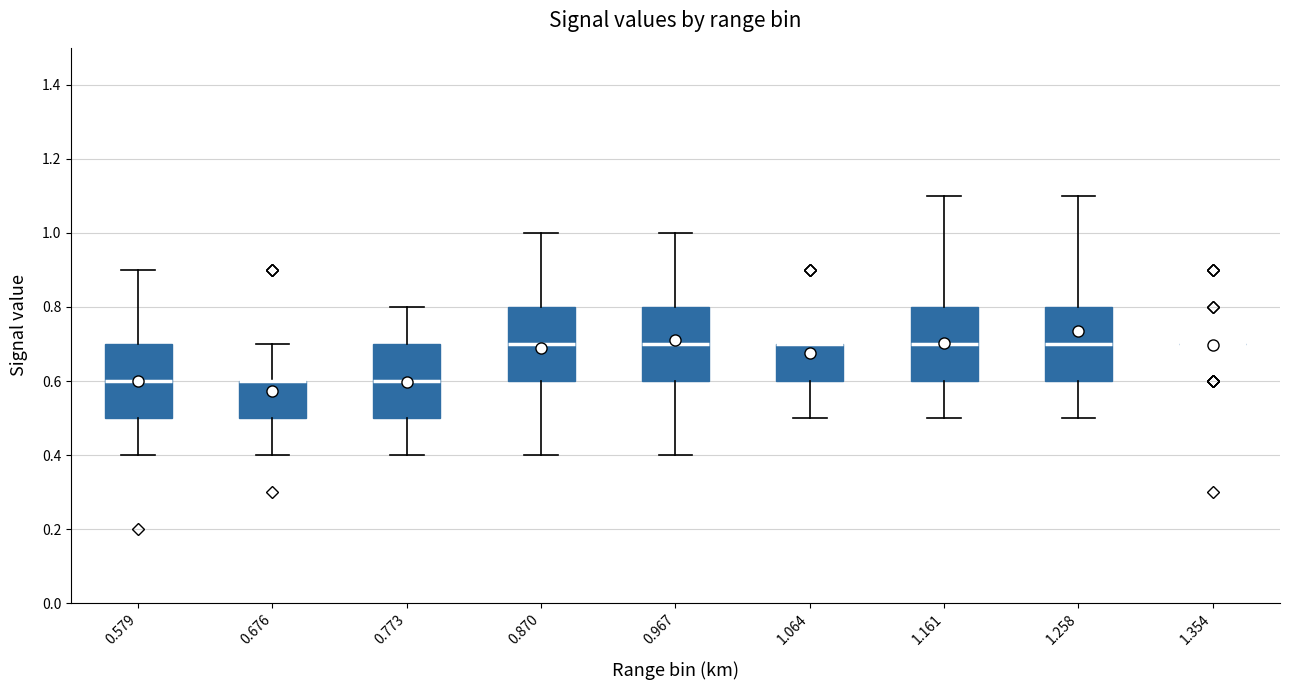

Reading left to right, transcribe this box plot: for each box, give where its median line is, the range the box spans, and where its two whiskers end, as read against the y-axis. The values are not printed on the chart, so give them approximately, as read against the axis.

0.579: median 0.6, box 0.5 to 0.7, whiskers 0.4 to 0.9
0.676: median 0.6 (drawn on the box's upper edge), box 0.5 to 0.6, whiskers 0.4 to 0.7
0.773: median 0.6, box 0.5 to 0.7, whiskers 0.4 to 0.8
0.870: median 0.7, box 0.6 to 0.8, whiskers 0.4 to 1.0
0.967: median 0.7, box 0.6 to 0.8, whiskers 0.4 to 1.0
1.064: median 0.7 (drawn on the box's upper edge), box 0.6 to 0.7, whiskers 0.5 to 0.7
1.161: median 0.7, box 0.6 to 0.8, whiskers 0.5 to 1.1
1.258: median 0.7, box 0.6 to 0.8, whiskers 0.5 to 1.1
1.354: box collapsed to a line at 0.7, whiskers 0.7 to 0.7